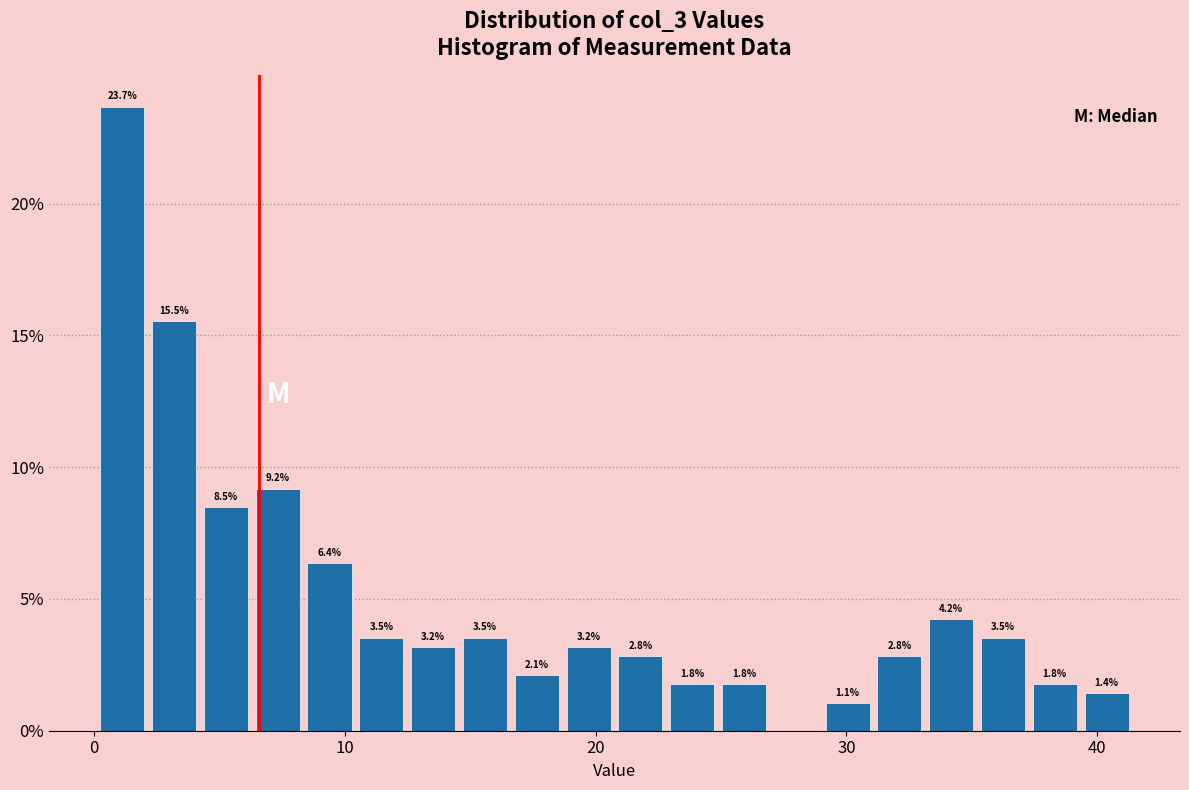

Around what value on the x-axis is the tallest bar? Give the approximate position of its centre, as read against the axis.

1